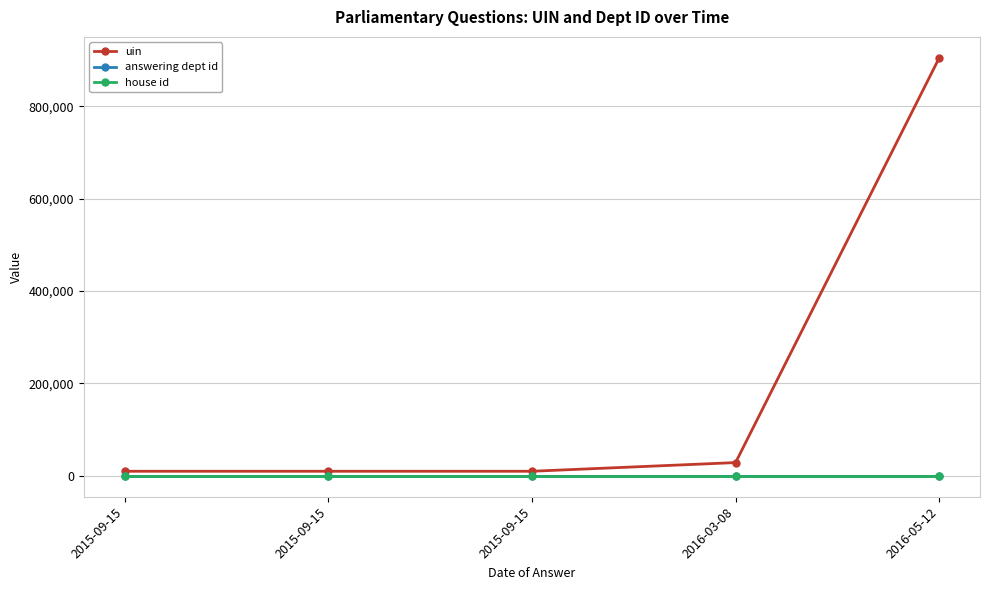

What is the label of the 2nd point from the right?

2016-03-08